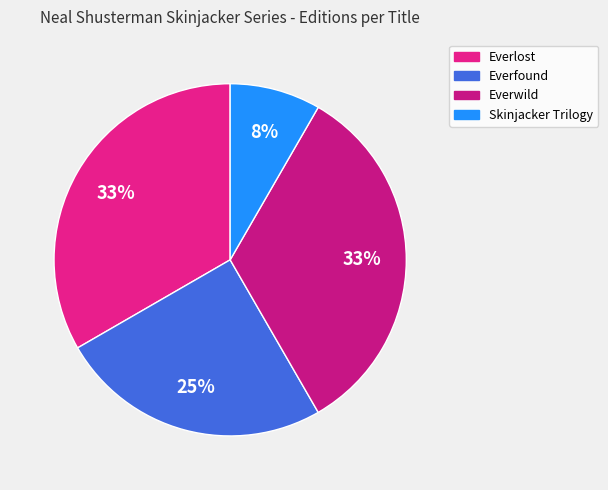

To the nearest percent, what percentage of the pie is Everfound?

25%